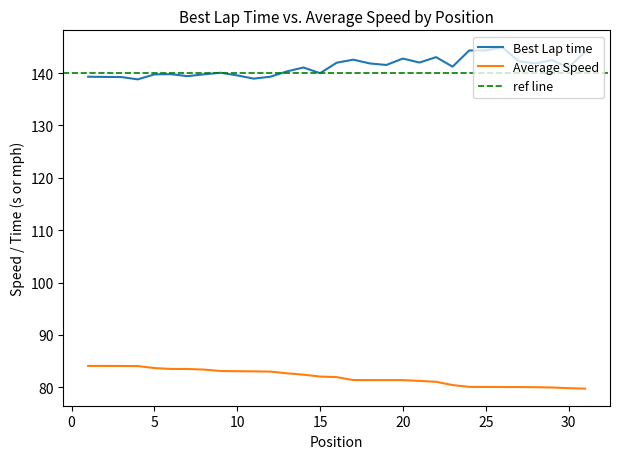

Which series has the largest total across all categories?

Best Lap time